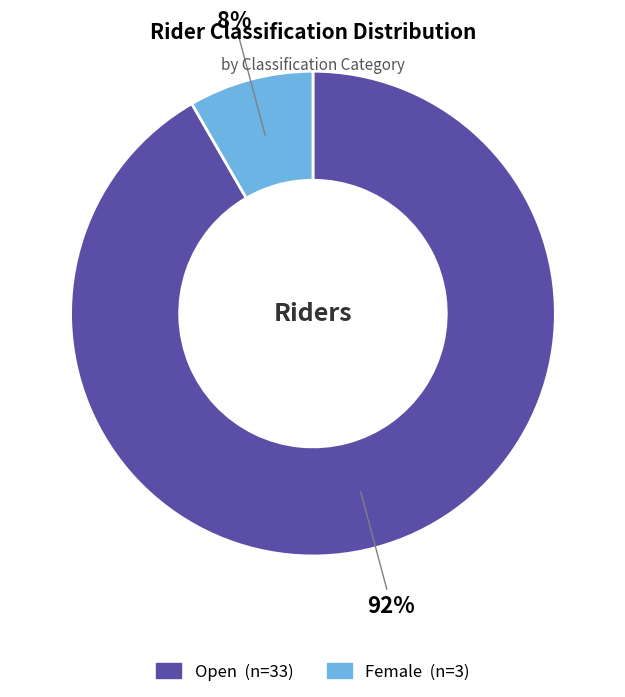

To the nearest percent, what is the average slice percentage?

50%